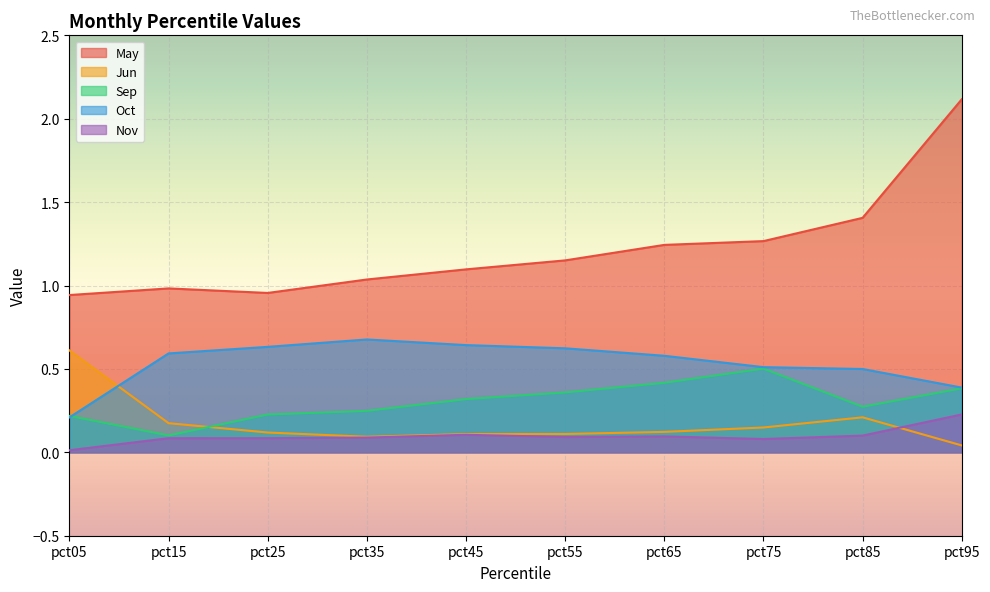

At pct65, list the series in order from largest to smallest.

May, Oct, Sep, Jun, Nov